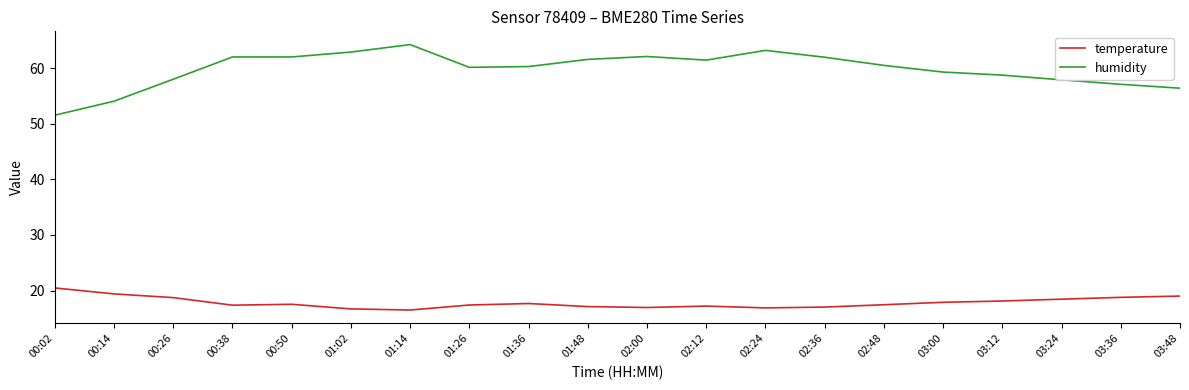

True or false: temperature and humidity intersect in this chart.

False